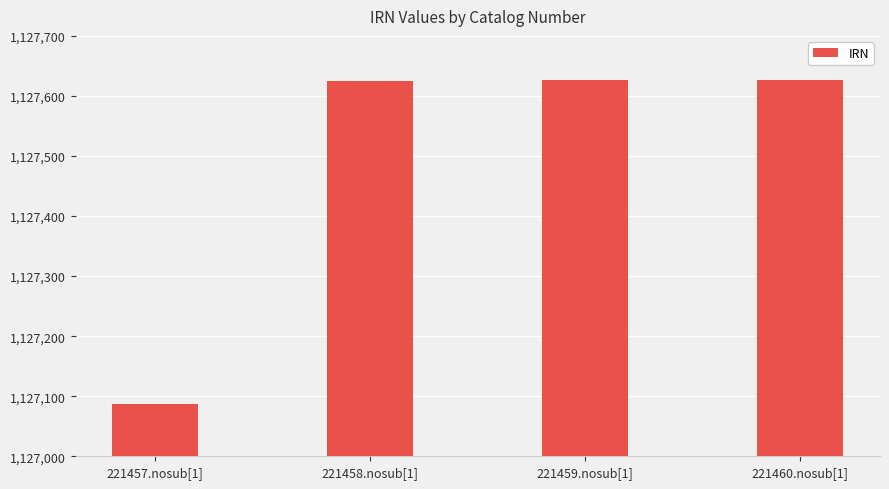

What is the average value?

1127491